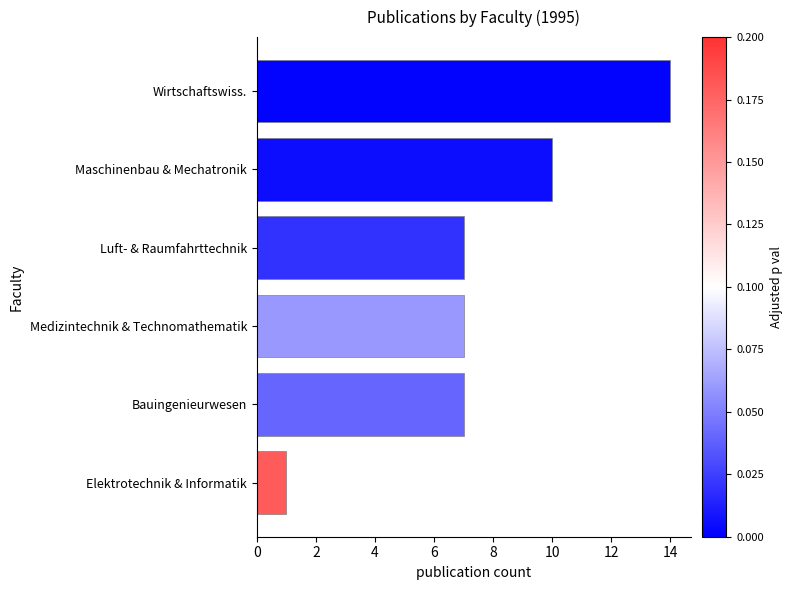

Reading bottom to top, list all the values displayed in this chart.

1	7	7	7	10	14